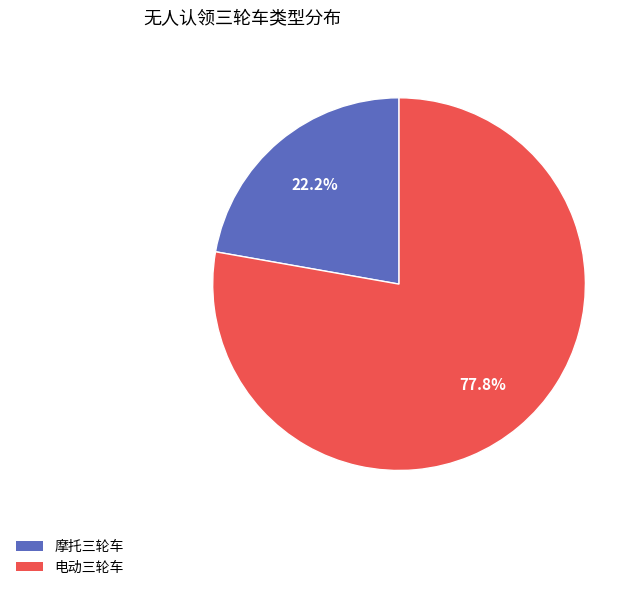

To the nearest percent, what portion does 电动三轮车 represent?

78%